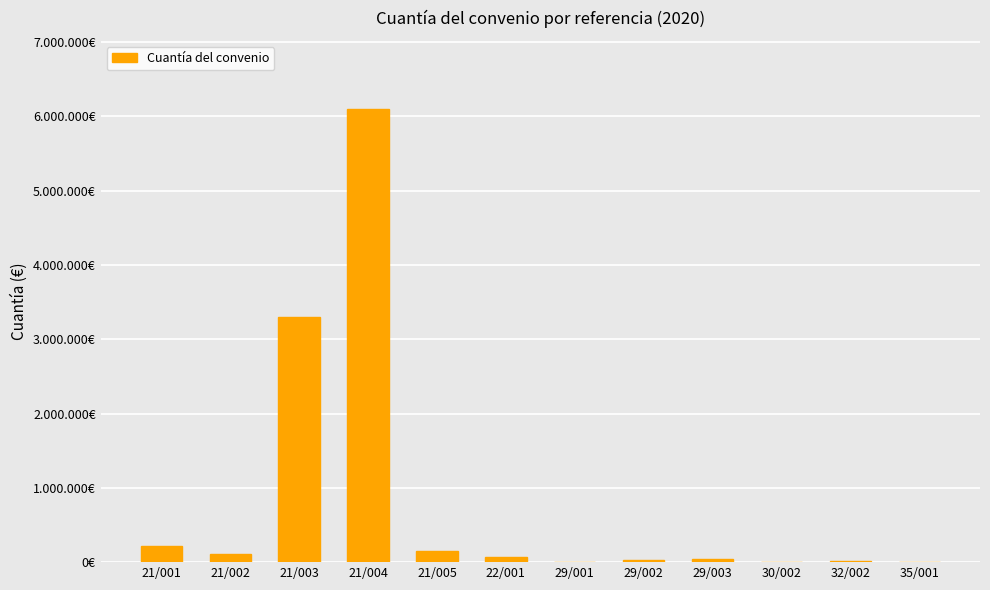

The chart shows a value of 222600 at 21/001. True or false?

True